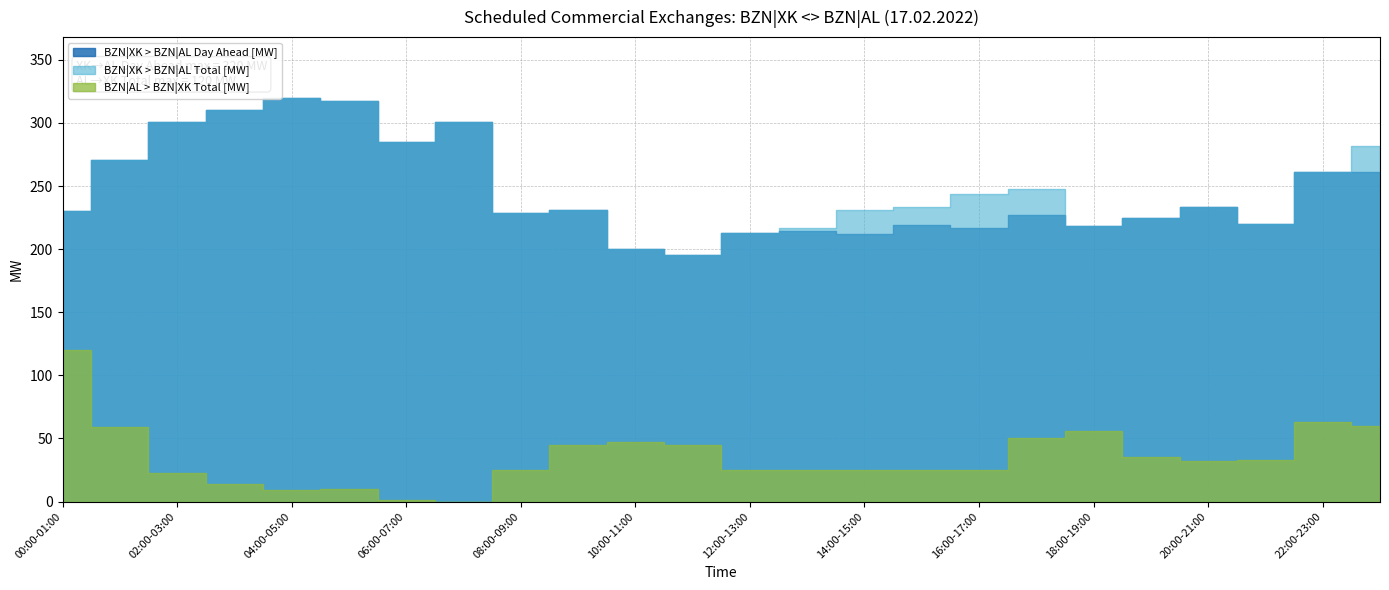

At which category does BZN|XK > BZN|AL Day Ahead [MW] reach its first local peak?

04:00-05:00